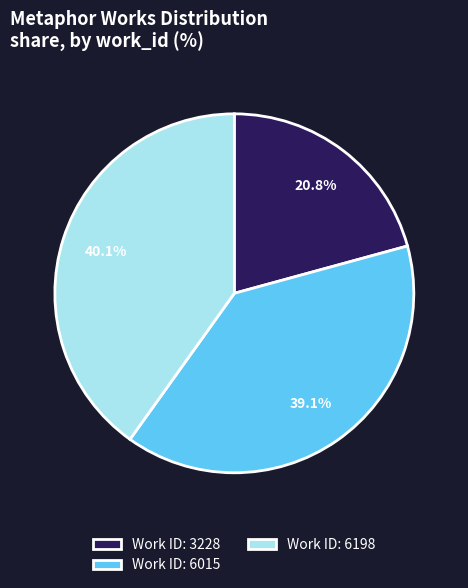

Combined, do Work ID: 6198 and Work ID: 6015 account for over 50%?

Yes